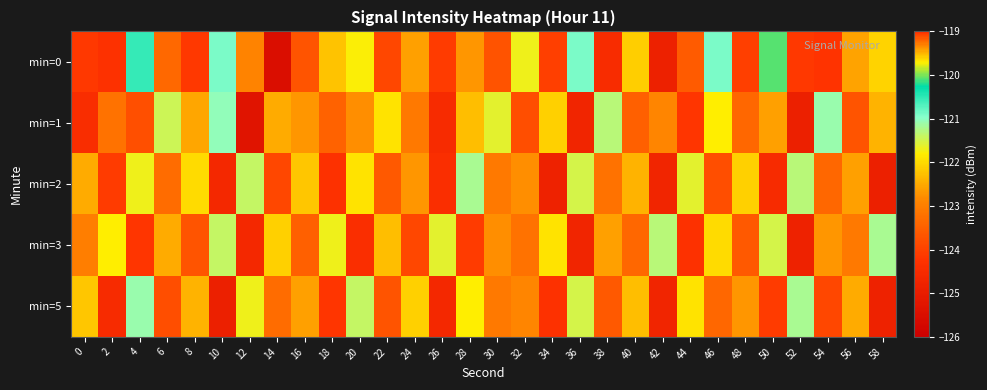

How many categories are shown in the chart?

30